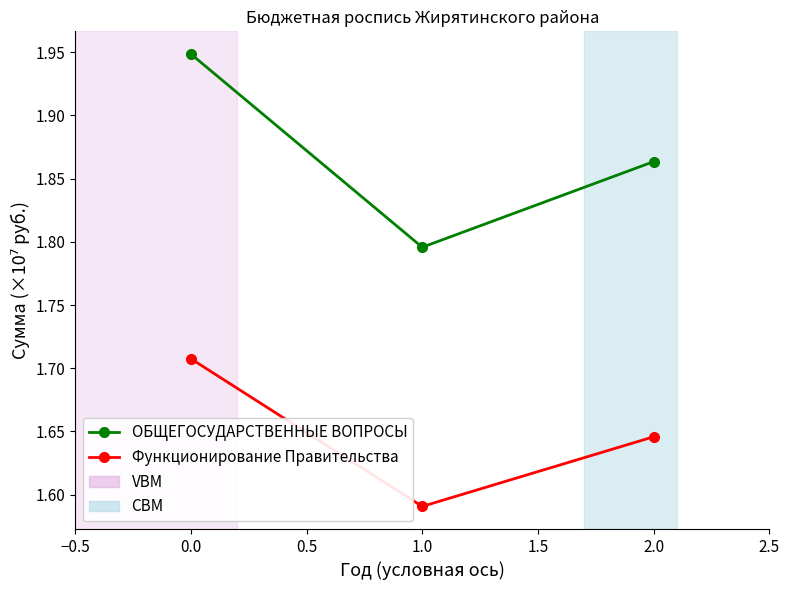

True or false: ОБЩЕГОСУДАРСТВЕННЫЕ ВОПРОСЫ has a value of 0.7 at 2.0.

False